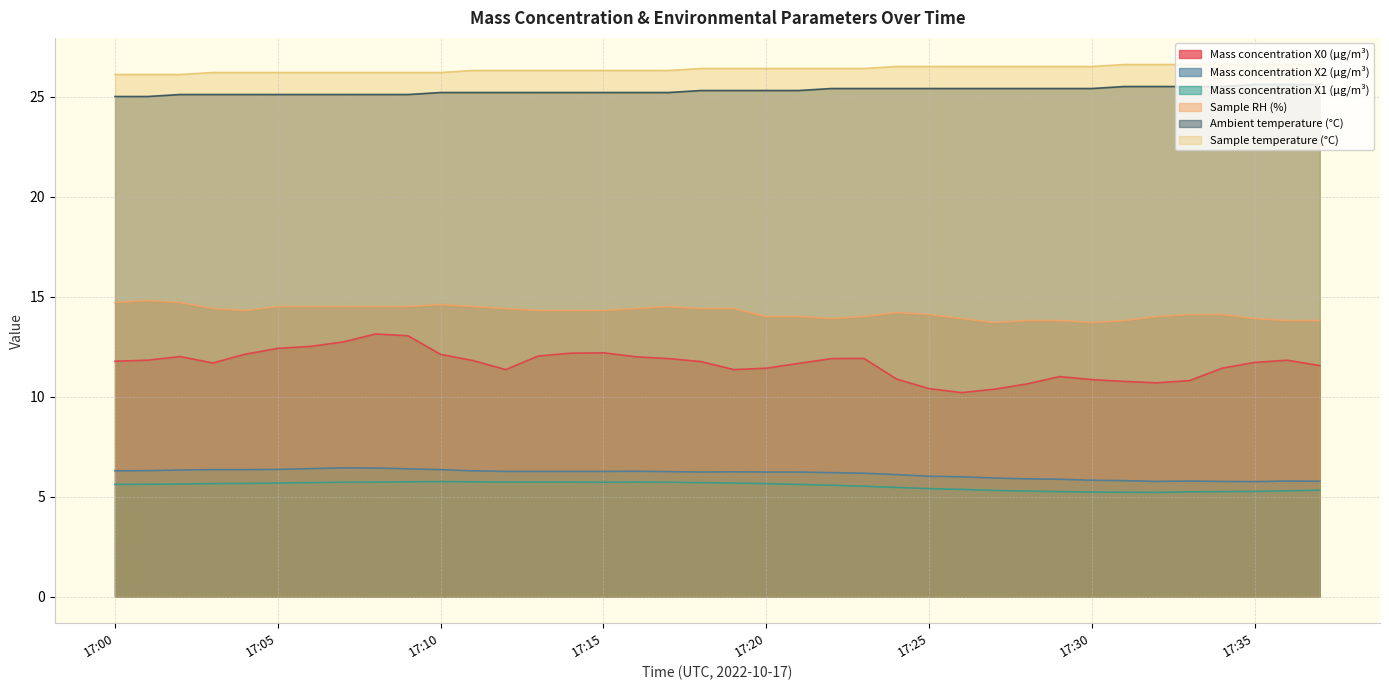

Is it true that Sample RH (%) equals 8.5 at 17:23?

False